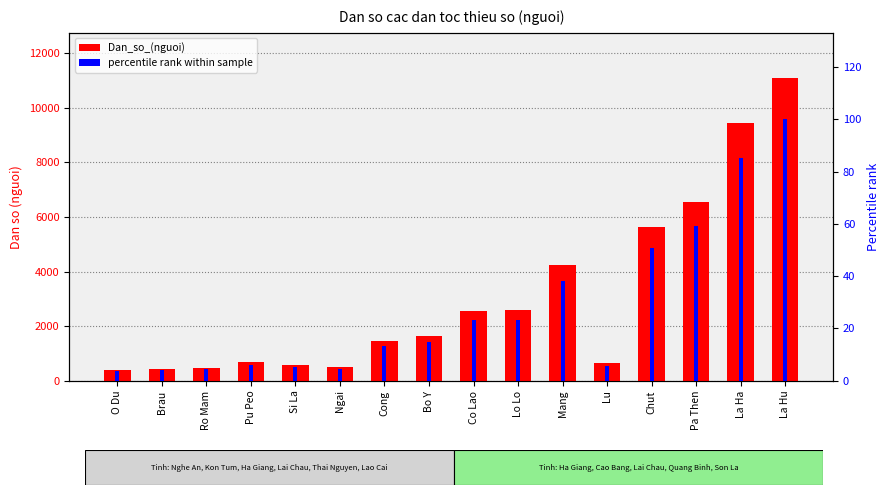

Reading right to left, what are all the values shown in this chart?

Dan_so_(nguoi): La Hu=11083.0	La Ha=9459.0	Pa Then=6555.0	Chut=5642.0	Lu=638.0	Mang=4243.0	Lo Lo=2592.0	Co Lao=2574.0	Bo Y=1648.0	Cong=1473.0	Ngai=498.0	Si La=587.0	Pu Peo=685.0	Ro Mam=479.0	Brau=448.0	O Du=403.0
percentile rank: La Hu=100.0	La Ha=85.3	Pa Then=59.1	Chut=50.9	Lu=5.8	Mang=38.3	Lo Lo=23.4	Co Lao=23.2	Bo Y=14.9	Cong=13.3	Ngai=4.5	Si La=5.3	Pu Peo=6.2	Ro Mam=4.3	Brau=4.0	O Du=3.6